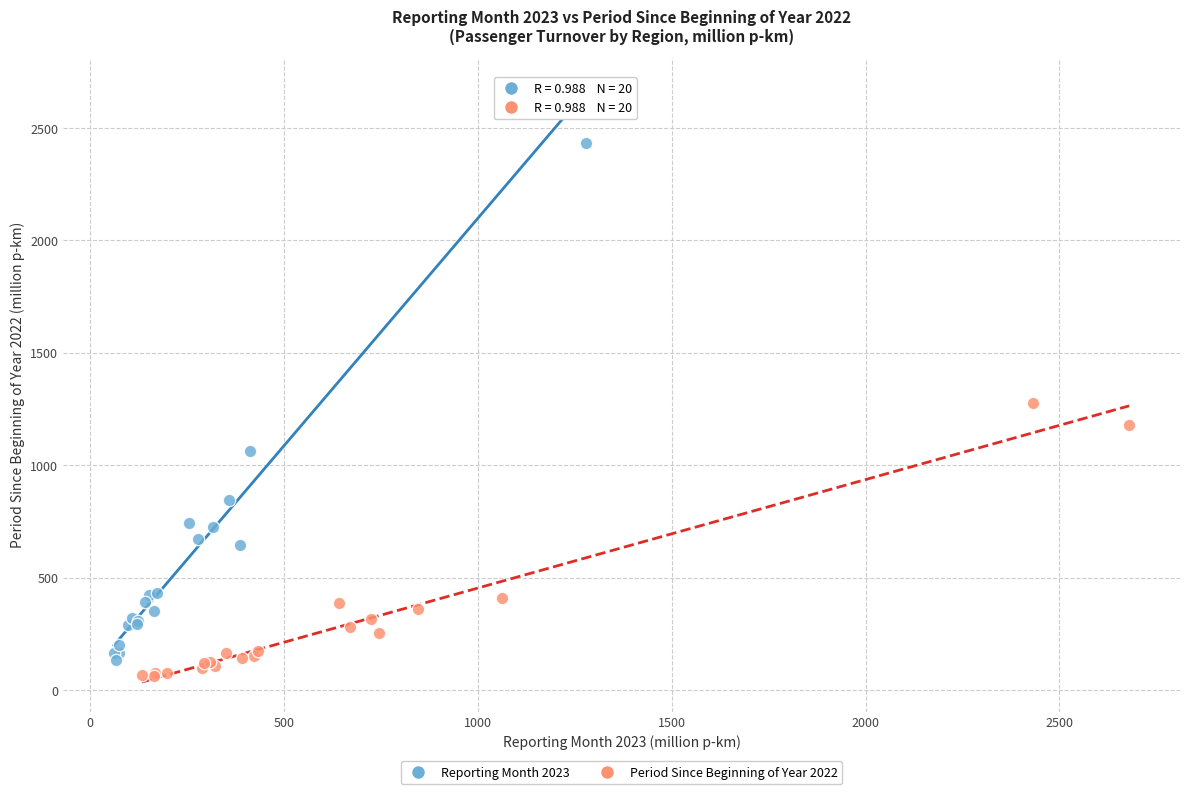

What are all the series names shown in the legend?

Reporting Month 2023, Period Since Beginning of Year 2022